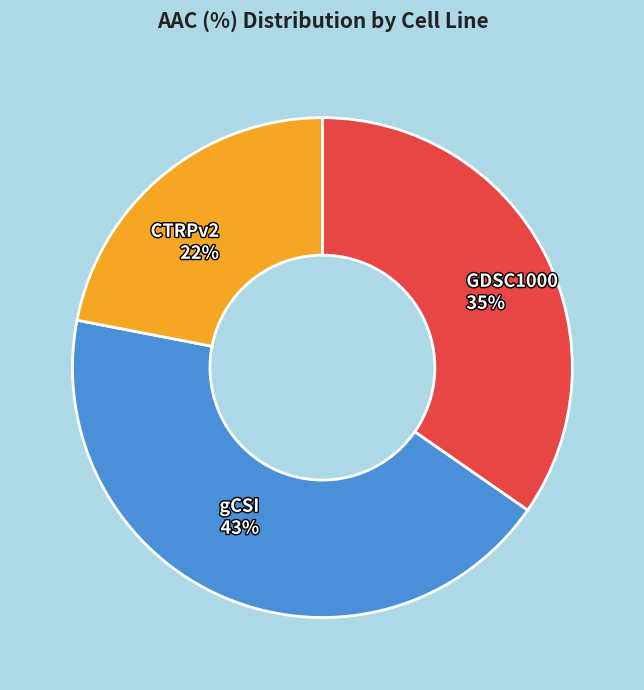

Is there any slice that represents more than half of the pie?

No